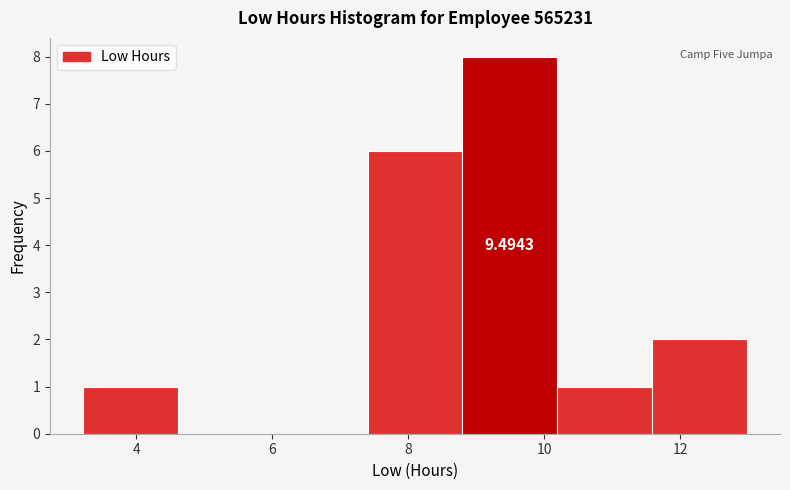

Over which range of the x-axis is the bar tallest?

8.8 to 10.2